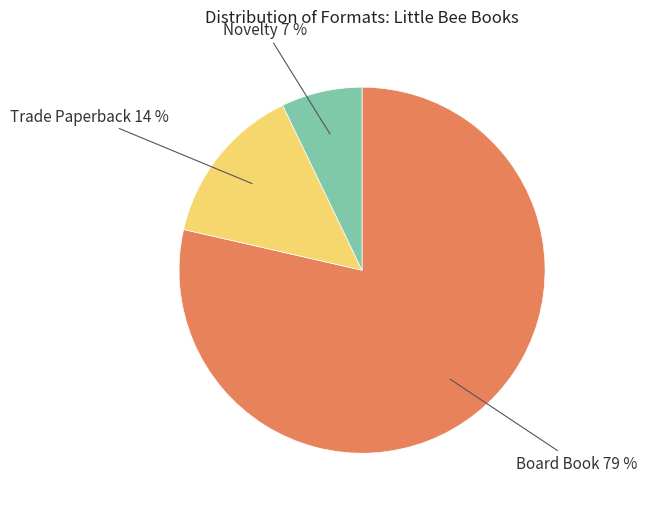

Which has a higher value, Board Book 79 % or Novelty 7 %?

Board Book 79 %